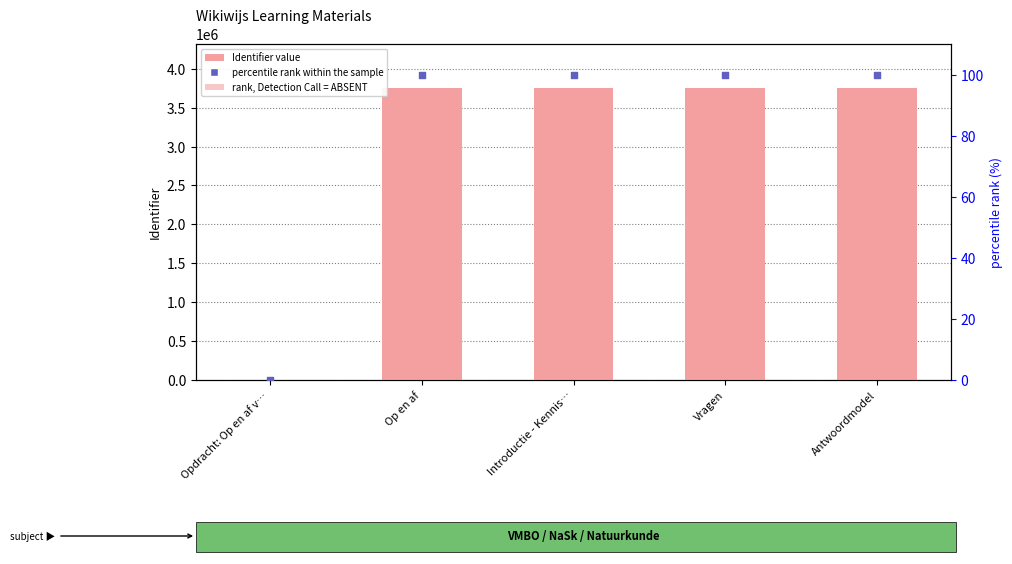

What is the total value across all series at Antwoordmodel?

7508466